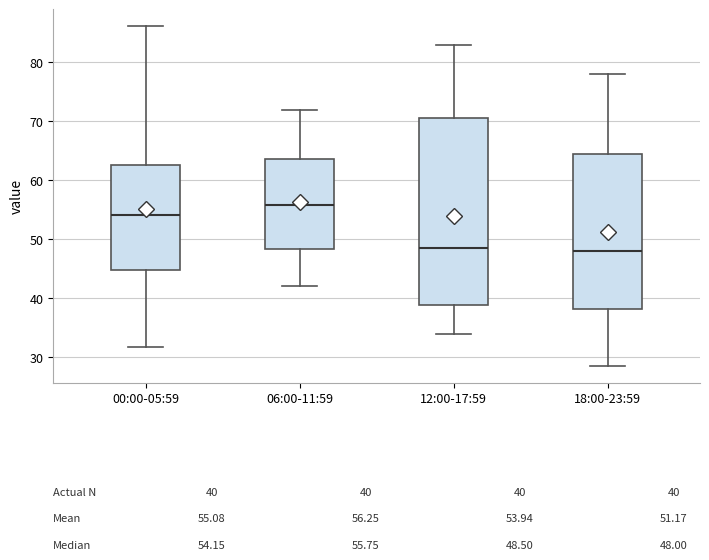

Which box is the tallest, from its lower edge to its upper edge?

12:00-17:59